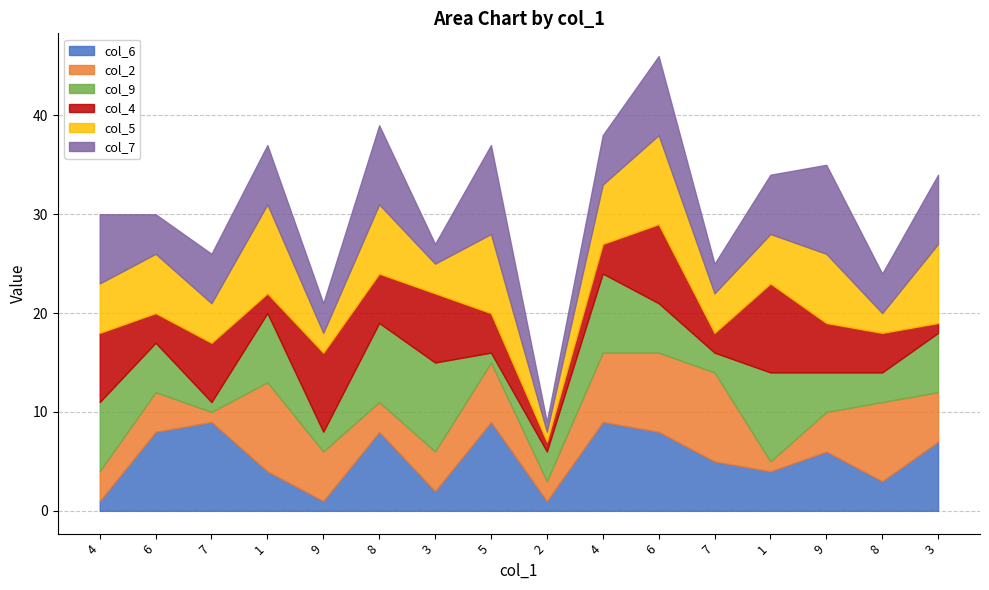

Reading left to right, what are all the values shown in this chart?

col_6: 4=1	6=8	7=9	1=4	9=1	8=8	3=2	5=9	2=1	4=9	6=8	7=5	1=4	9=6	8=3	3=7
col_2: 4=3	6=4	7=1	1=9	9=5	8=3	3=4	5=6	2=2	4=7	6=8	7=9	1=1	9=4	8=8	3=5
col_9: 4=7	6=5	7=1	1=7	9=2	8=8	3=9	5=1	2=3	4=8	6=5	7=2	1=9	9=4	8=3	3=6
col_4: 4=7	6=3	7=6	1=2	9=8	8=5	3=7	5=4	2=1	4=3	6=8	7=2	1=9	9=5	8=4	3=1
col_5: 4=5	6=6	7=4	1=9	9=2	8=7	3=3	5=8	2=1	4=6	6=9	7=4	1=5	9=7	8=2	3=8
col_7: 4=7	6=4	7=5	1=6	9=3	8=8	3=2	5=9	2=1	4=5	6=8	7=3	1=6	9=9	8=4	3=7